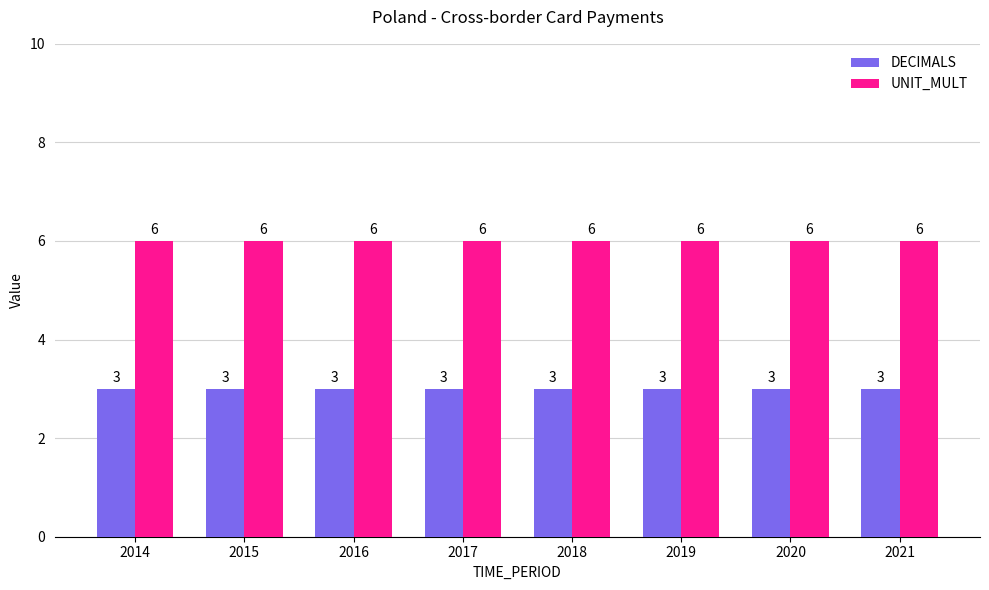

List the series in order of their peak value, highest first.

UNIT_MULT, DECIMALS